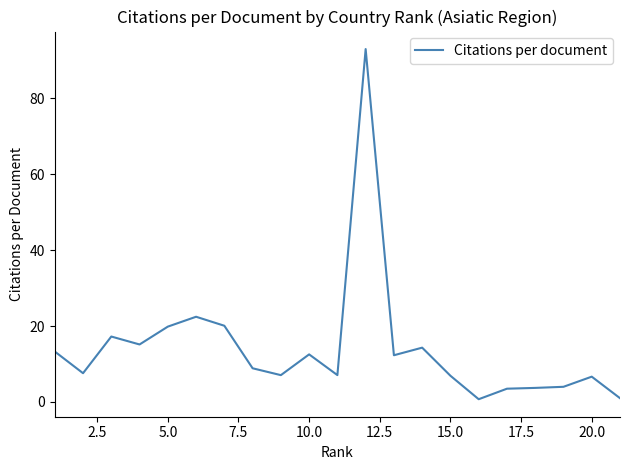

What is the greatest value displayed?

93.0